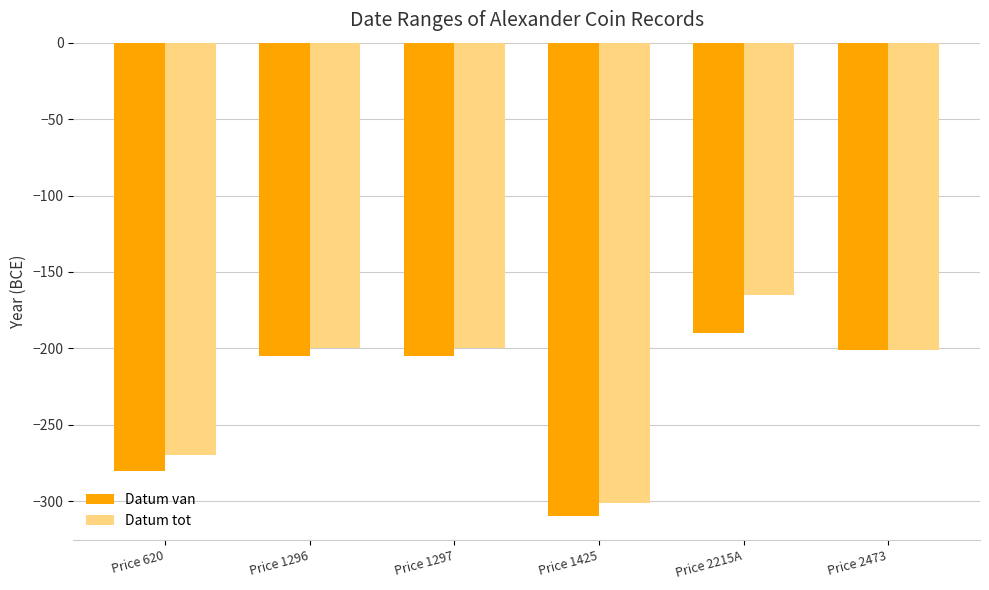

What is the smallest value displayed?

-310